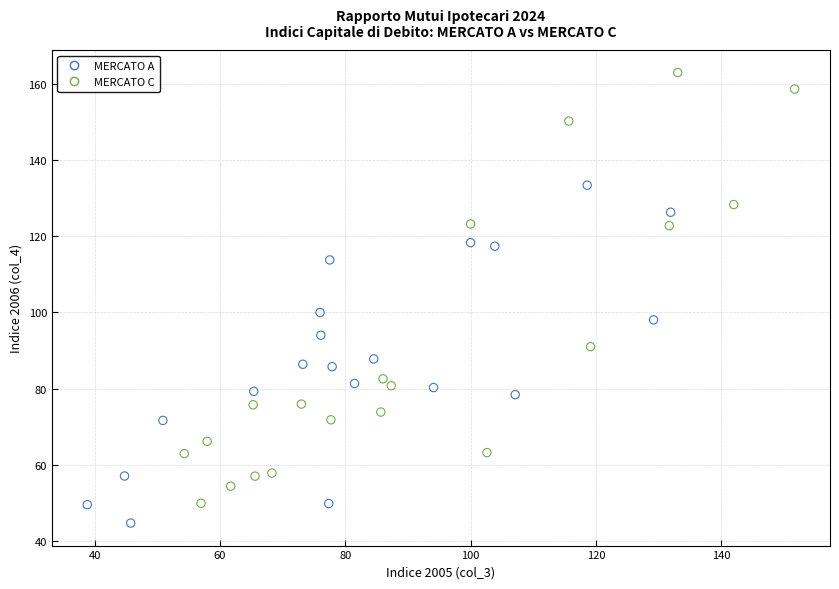

Which series has the widest spread of Y values?

MERCATO C